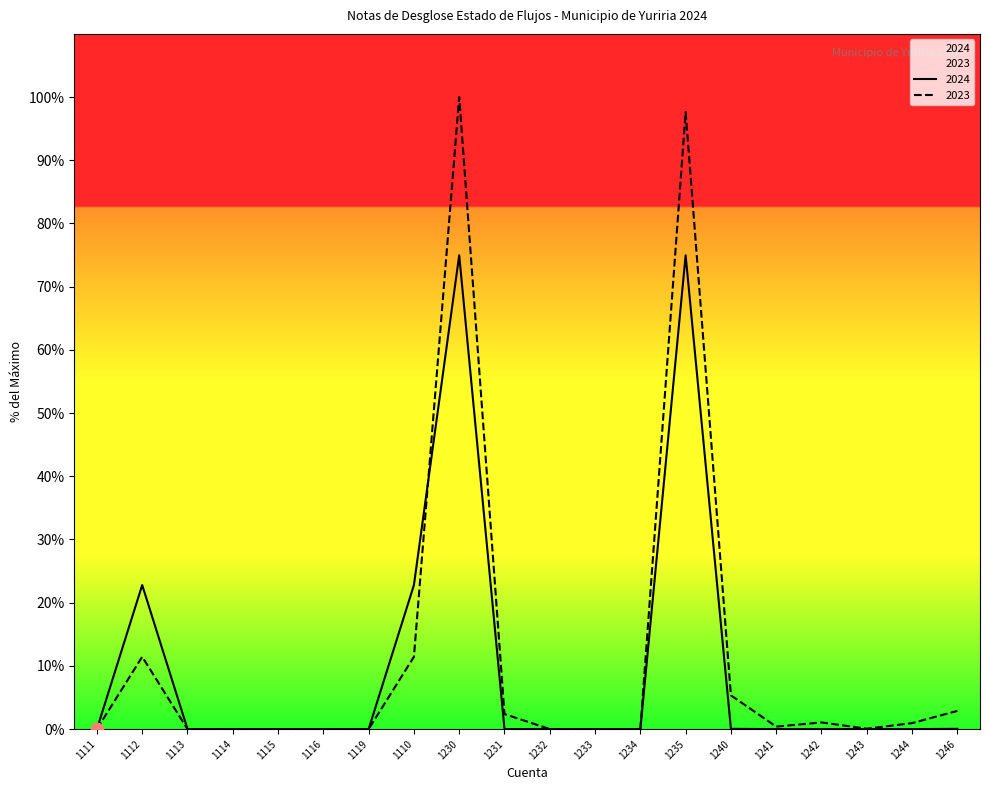

Which series has the widest spread of Y values?

2023